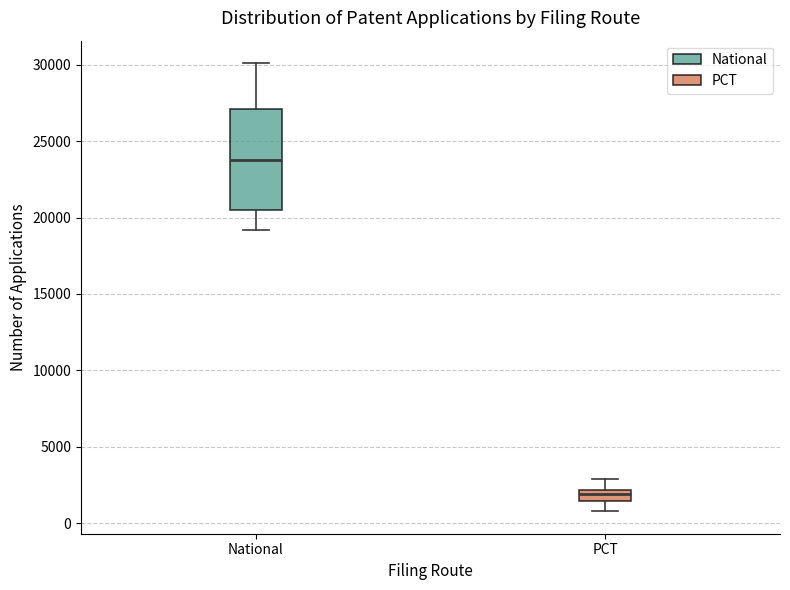

Where is the upper edge of the box for National on the y-axis? The values are not printed on the chart, so give them approximately, as read against the axis.

27000